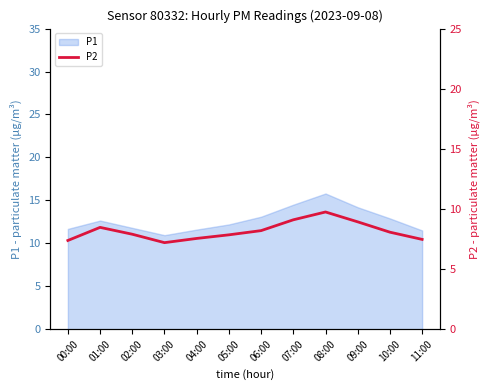

Reading right to left, what are all the values shown in this chart?

11:00=7.5	10:00=8.1	09:00=8.9	08:00=9.8	07:00=9.1	06:00=8.2	05:00=7.8	04:00=7.5	03:00=7.2	02:00=7.9	01:00=8.5	00:00=7.4